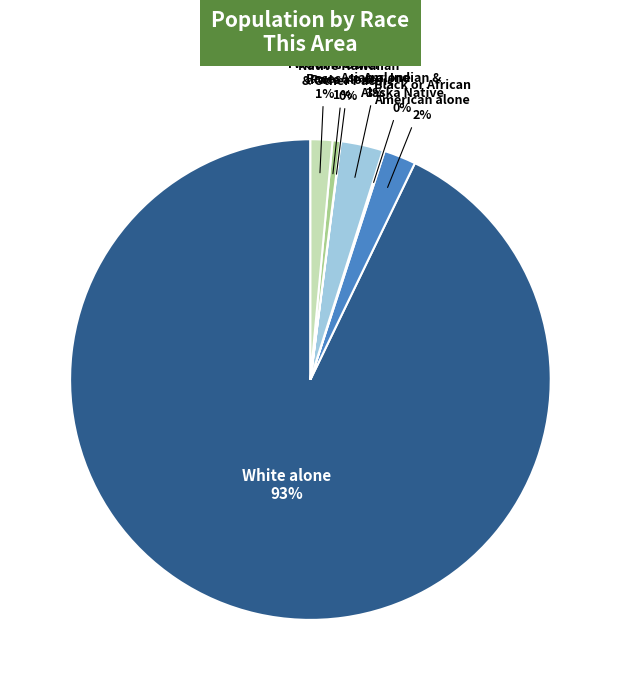

Is there a majority slice in this chart?

Yes